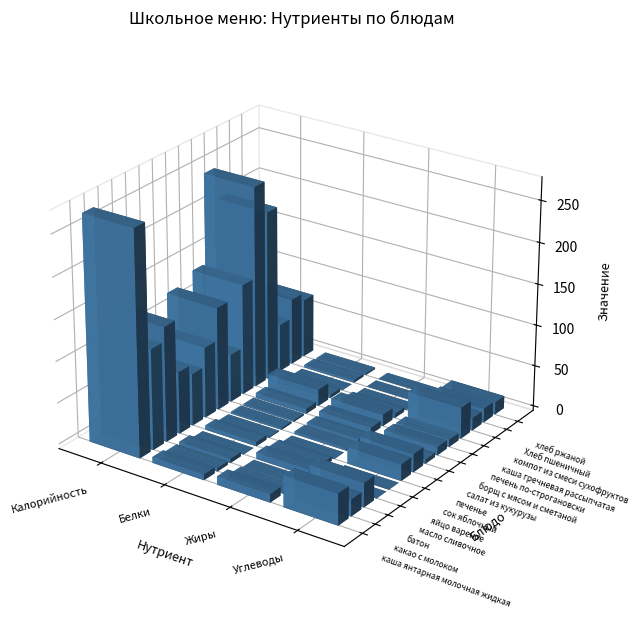

Is it true that борщ с мясом и сметаной equals 135 at Калорийность?

True